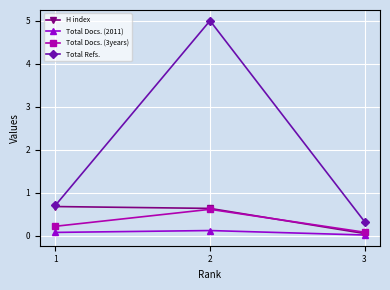

Rank the categories by Total Refs. value from highest to lowest.

2, 1, 3